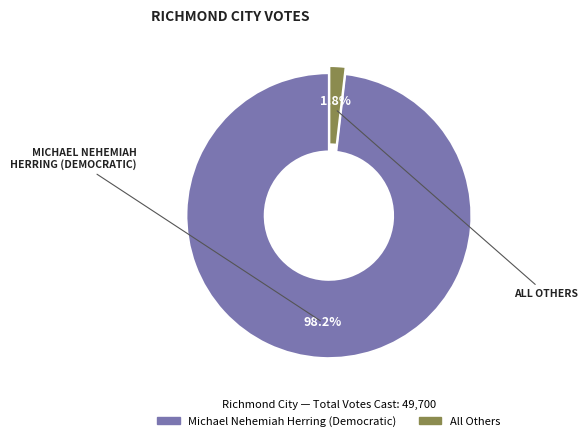

How many slices are in this pie chart?

2